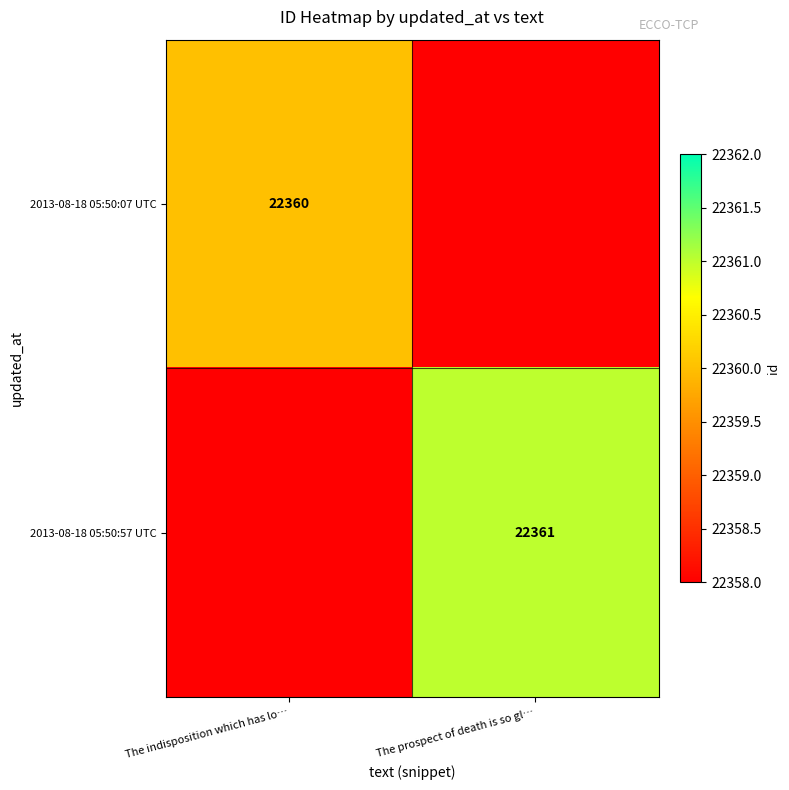

How many series are shown in this chart?

2